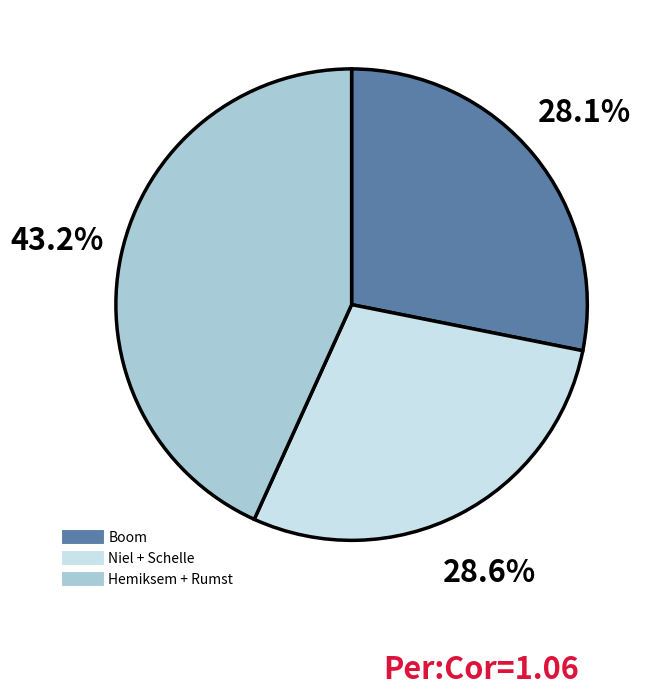

Is there any slice that represents more than half of the pie?

No